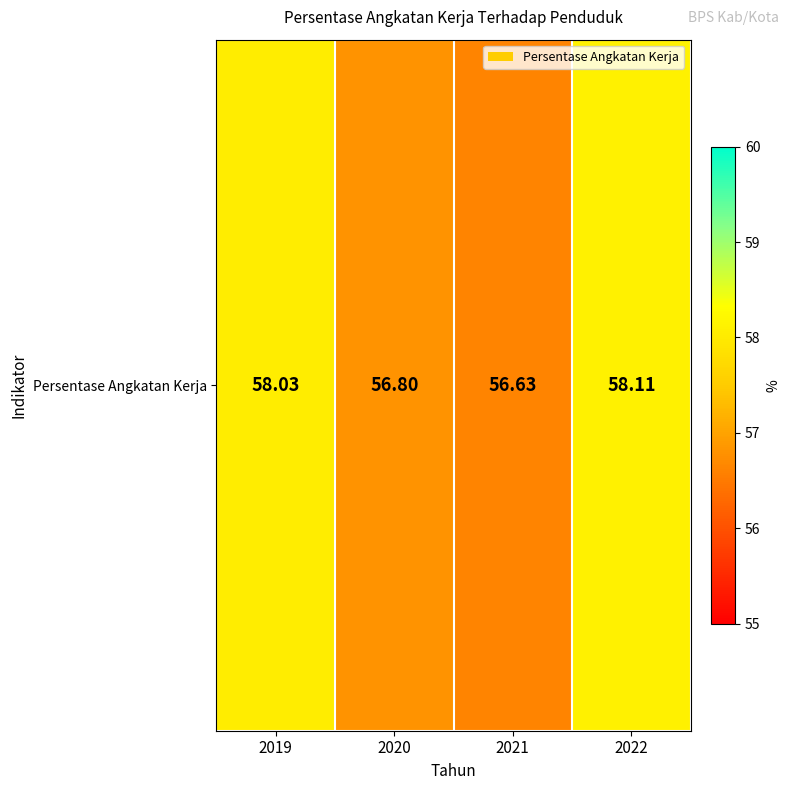

At which category does the chart reach its peak across all series?

2022